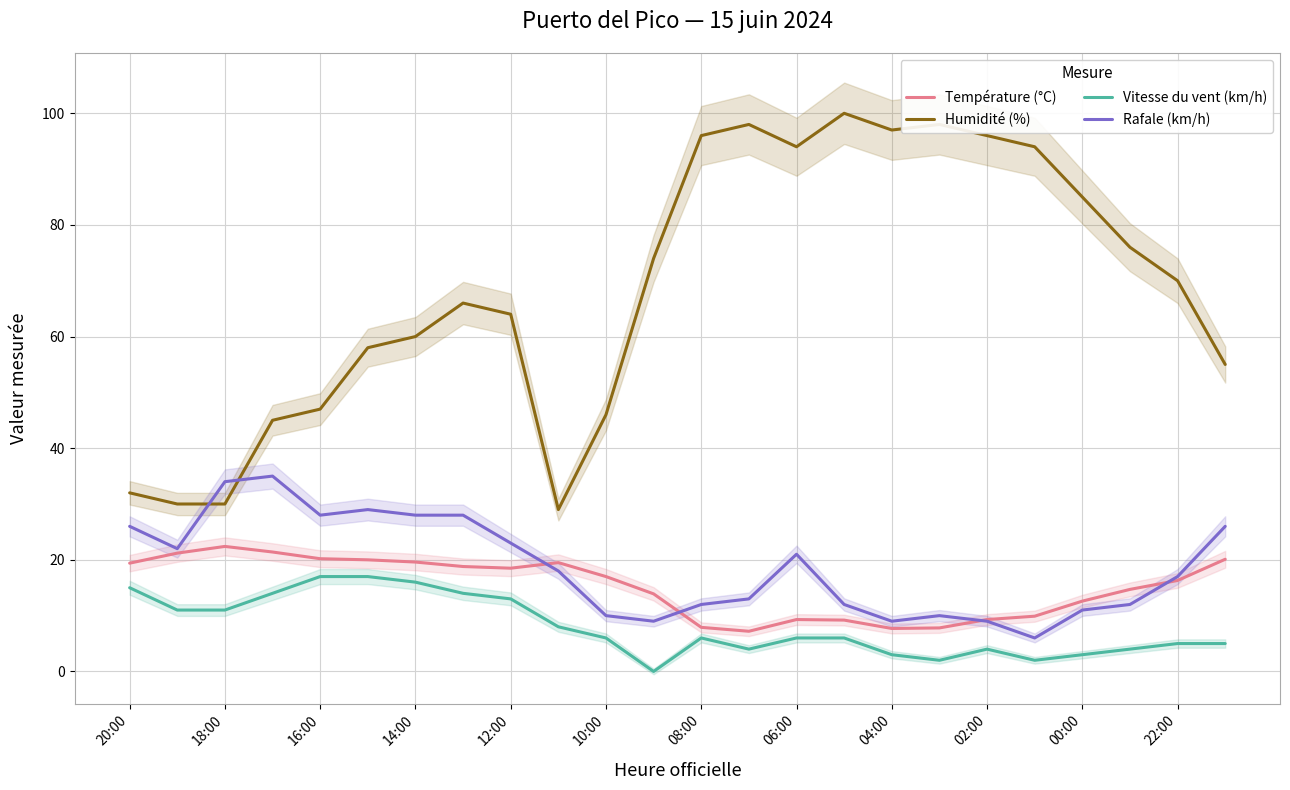

How many data points in Vitesse du vent (km/h) are less than 6?

10